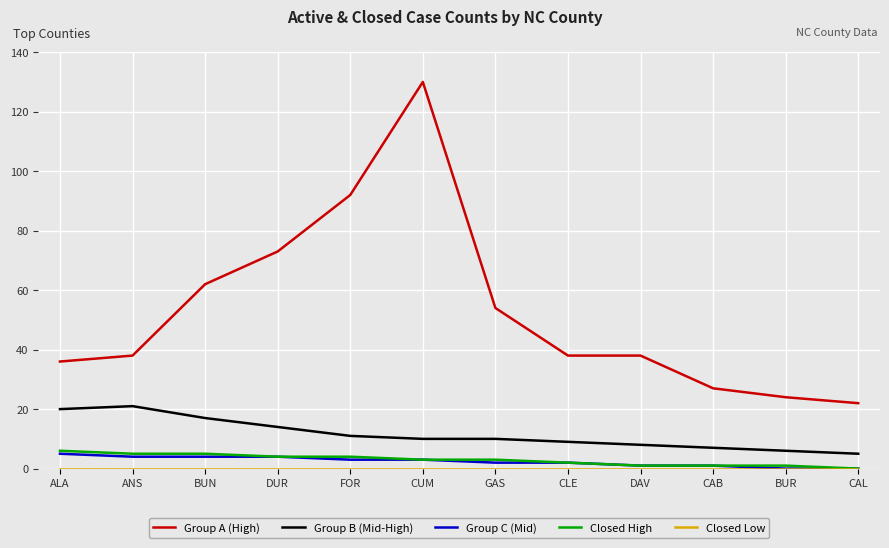

Is this an area chart (filled region under the line)?

No